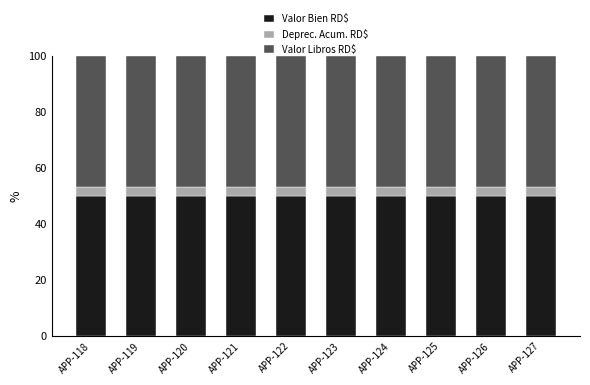

What are all the series names shown in the legend?

Valor Bien RD$, Deprec. Acum. RD$, Valor Libros RD$